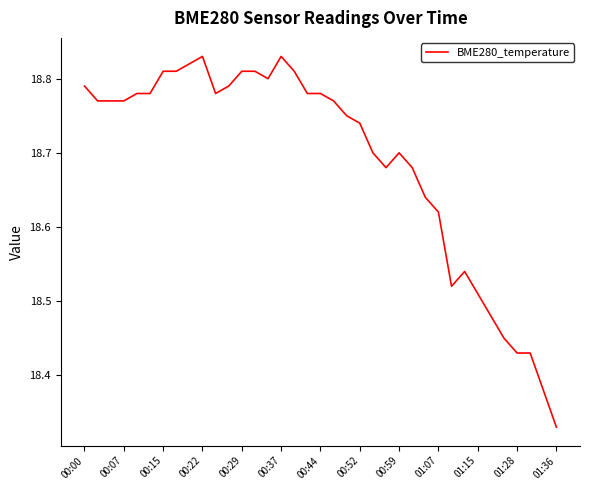

What is the difference between the maximum and minimum values?

0.5